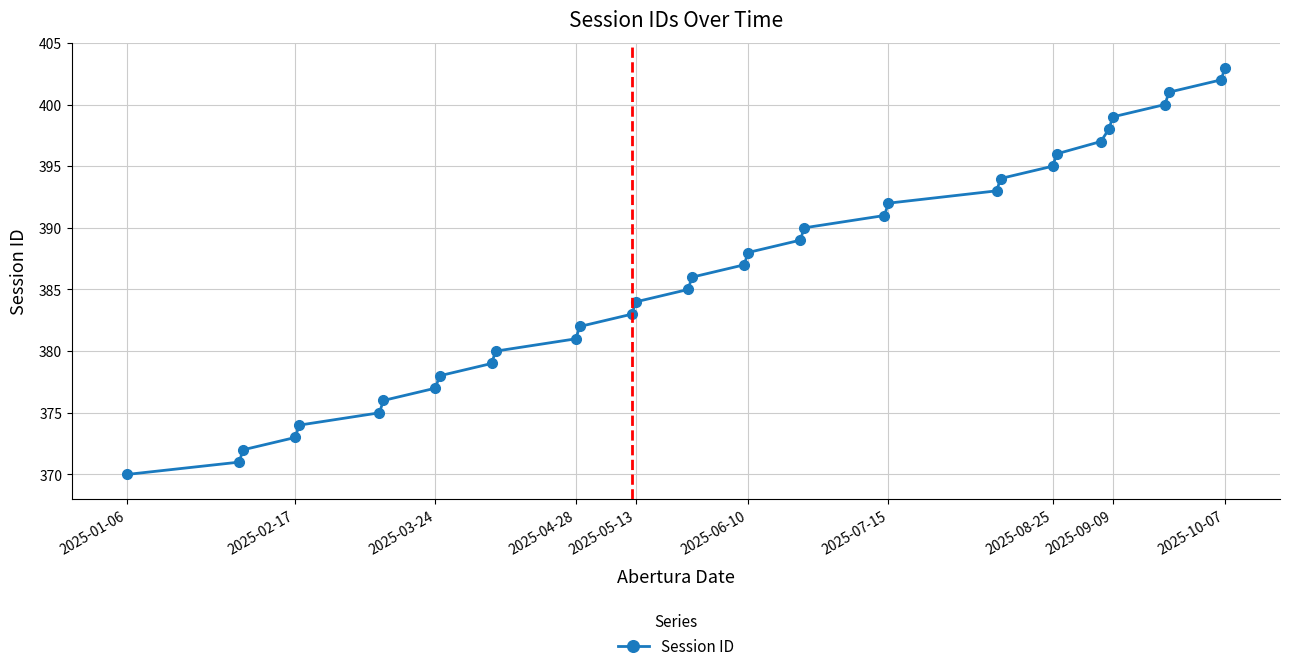

True or false: there are more than 1 points higher than both neighbors.

False